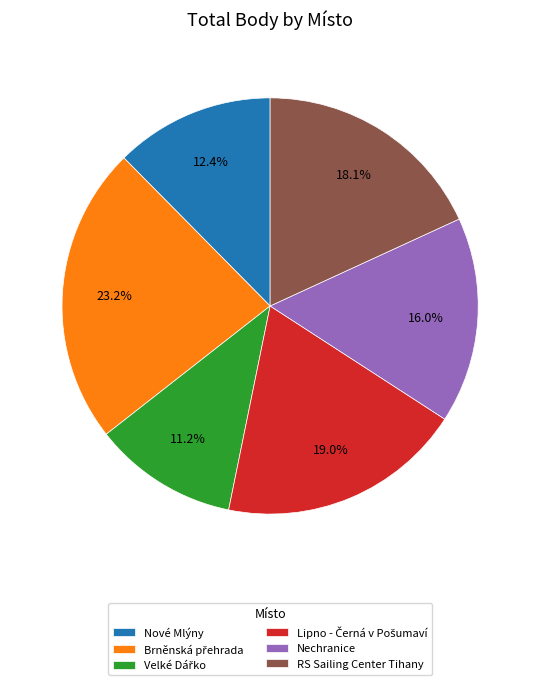

Is there a majority slice in this chart?

No